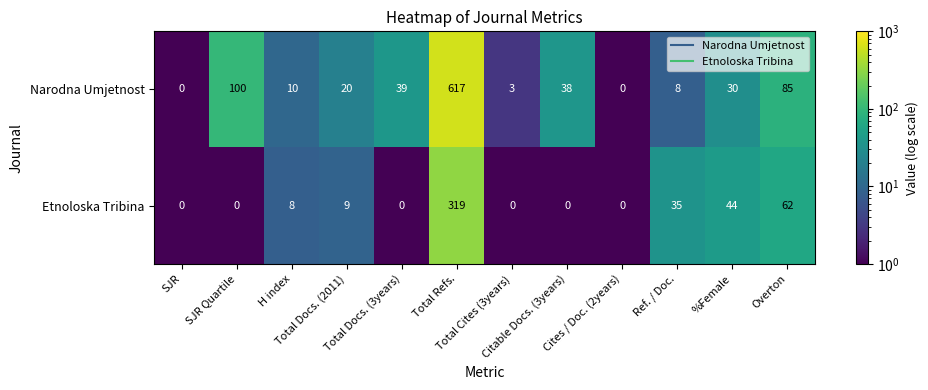

Rank the series at Ref. / Doc. from lowest to highest value.

Narodna Umjetnost, Etnoloska Tribina